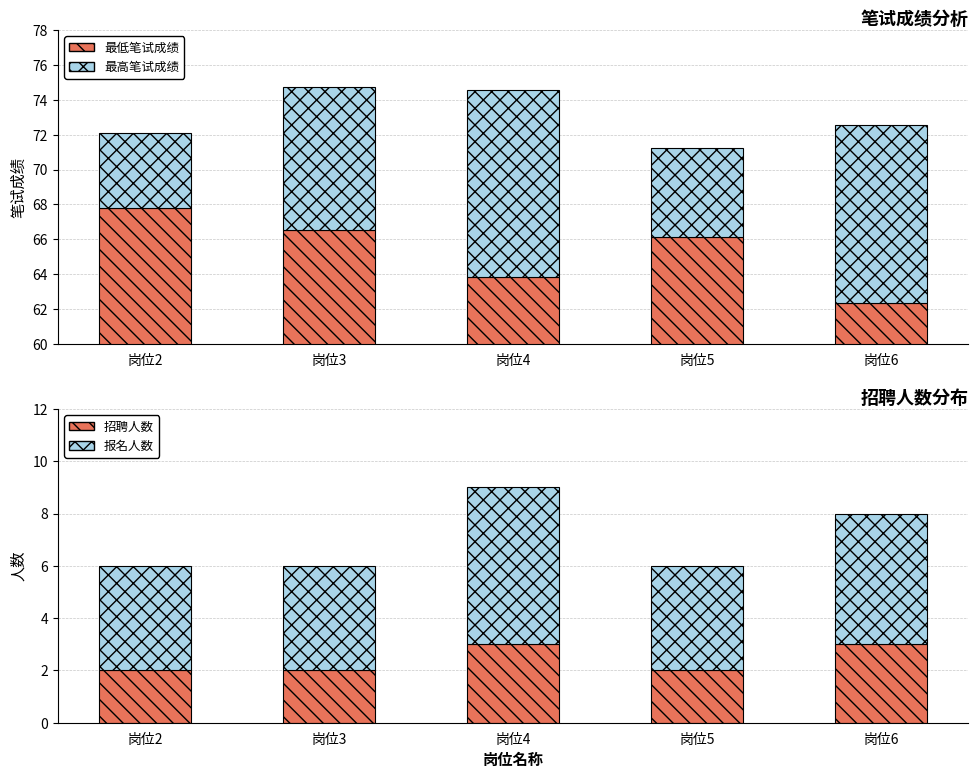

How many values in the 最低笔试成绩 series exceed 66?

3